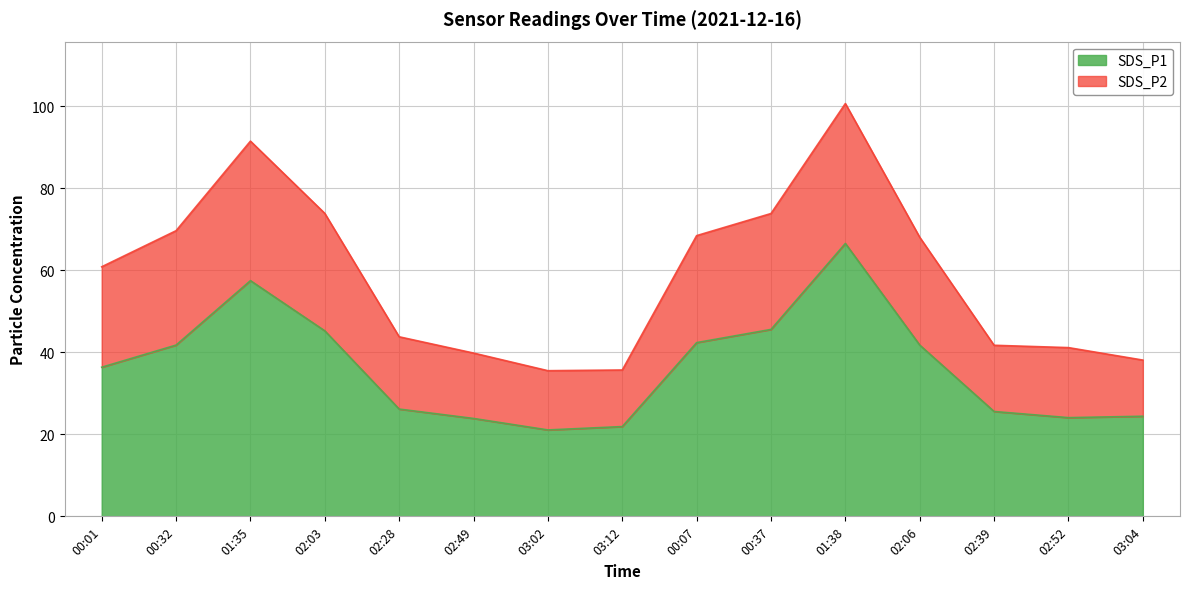

What is the total value across all series at 02:52?

41.2